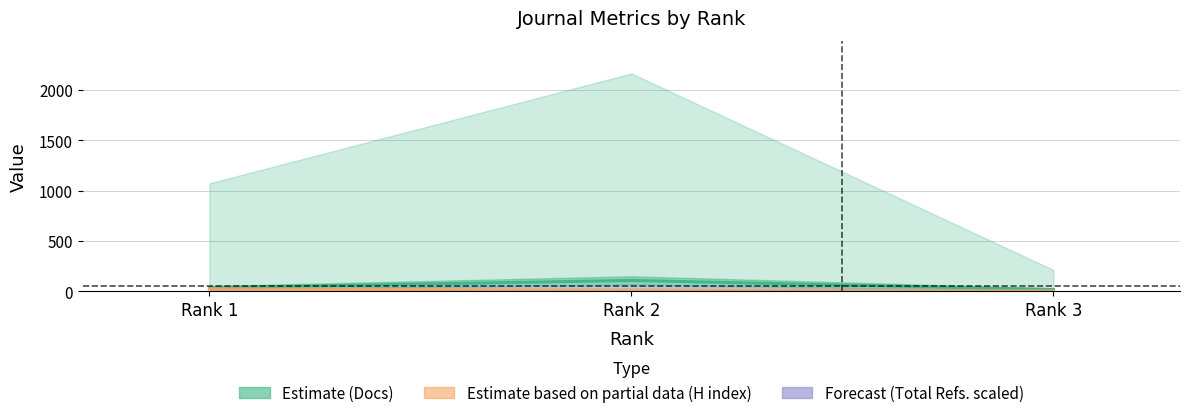

Which category has the highest value in the H index series?

Rank 1